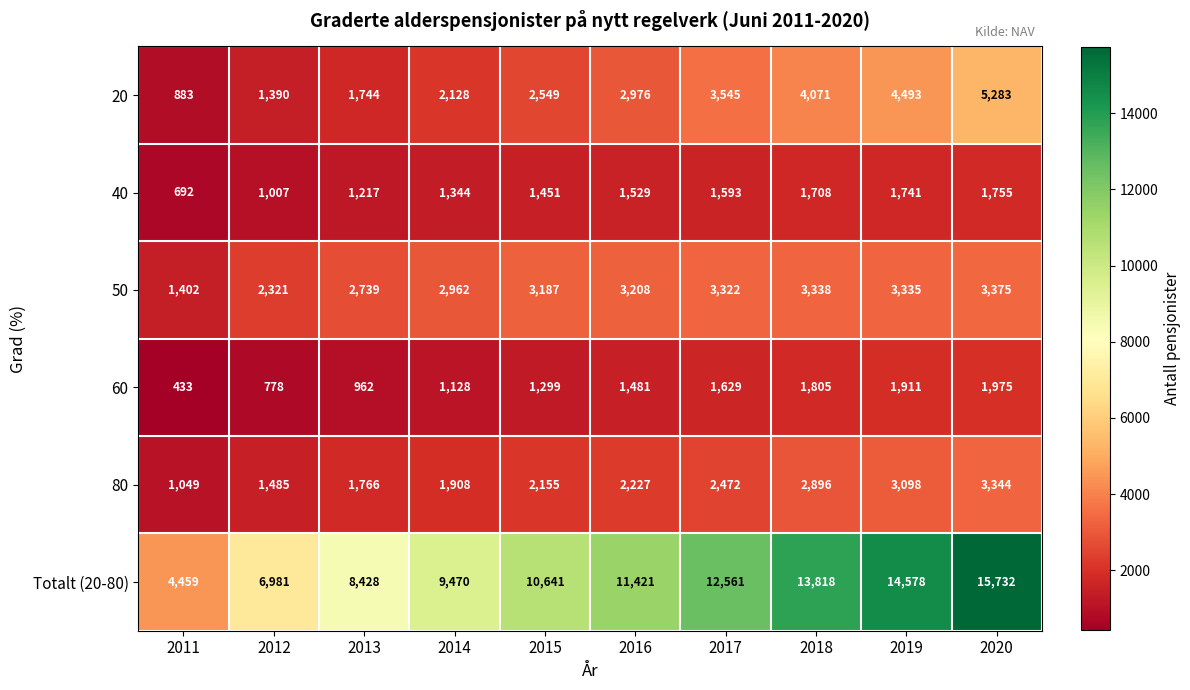

Where is 20 nearest to the value 3083?

2016